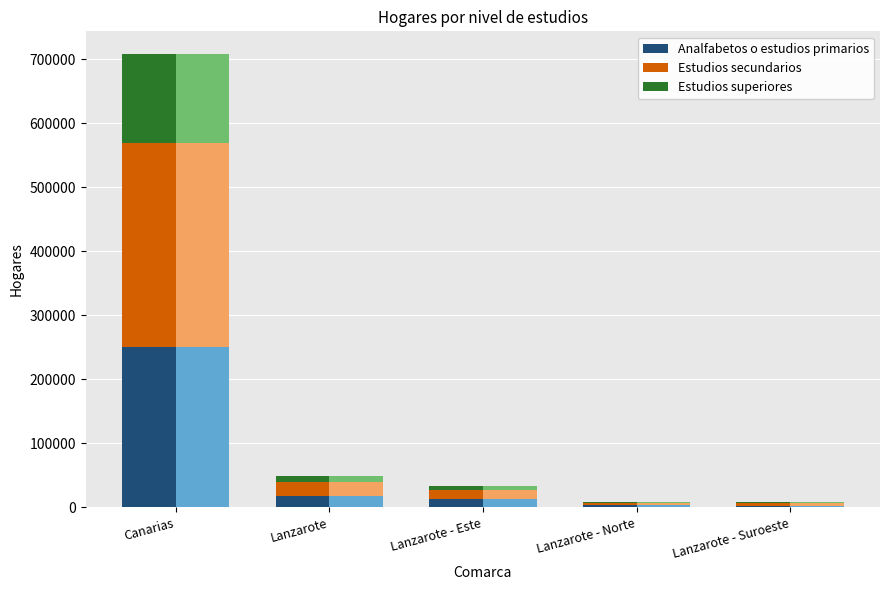

Does the chart contain any negative values?

No